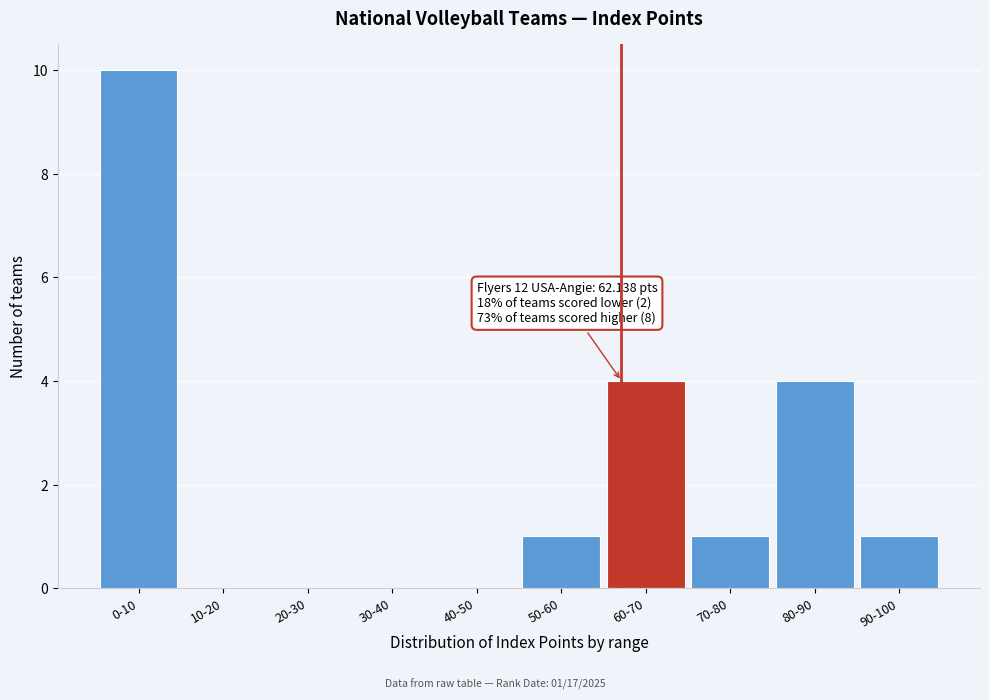

Reading right to left, extract all data points from this chart.

90-100=1	80-90=4	70-80=1	60-70=4	50-60=1	40-50=0	30-40=0	20-30=0	10-20=0	0-10=10